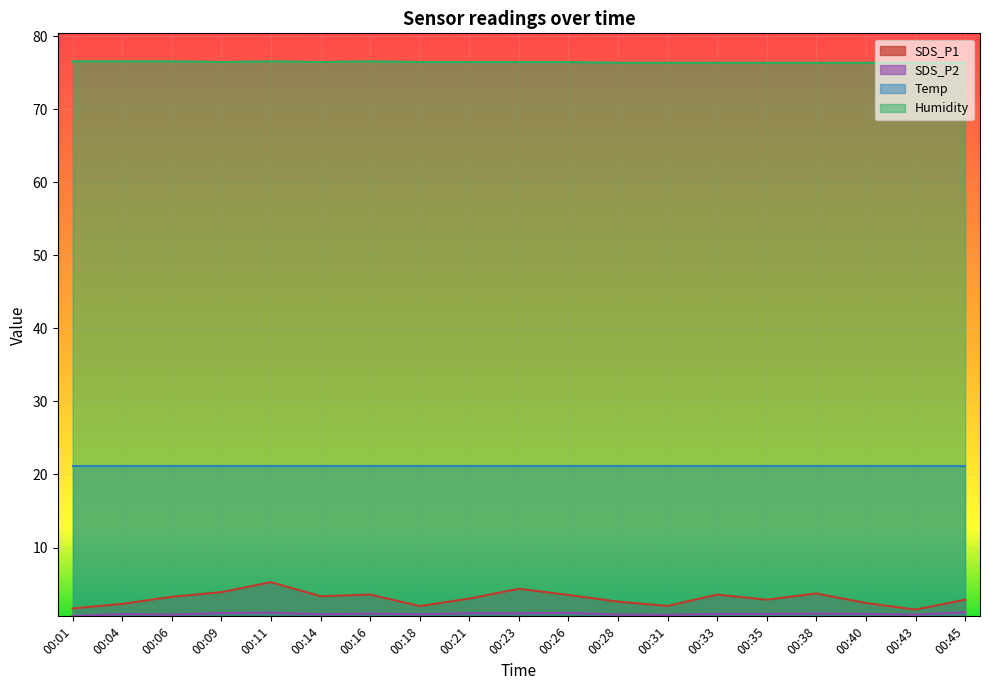

Count the Humidity values in the range 76 to 77.

19